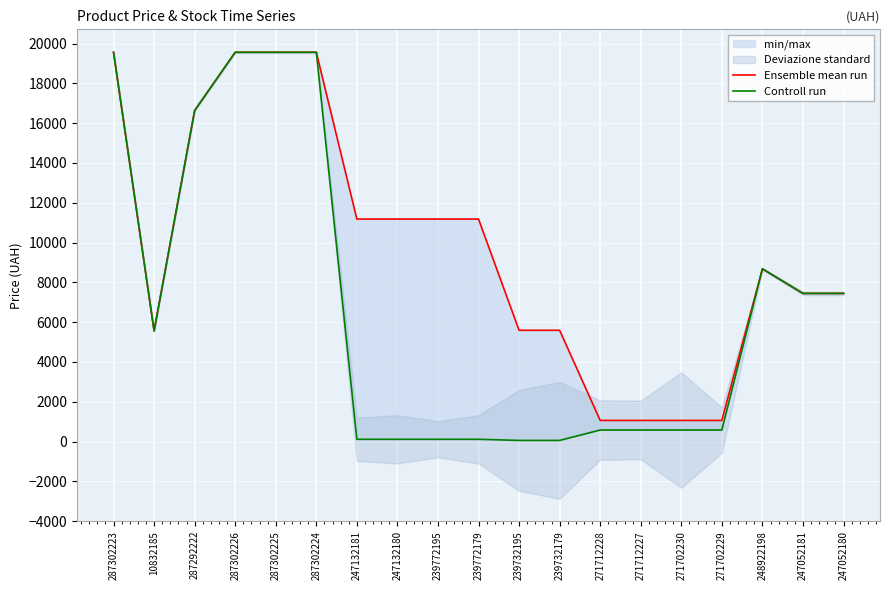

What is the maximum value shown in the chart?

19564.9